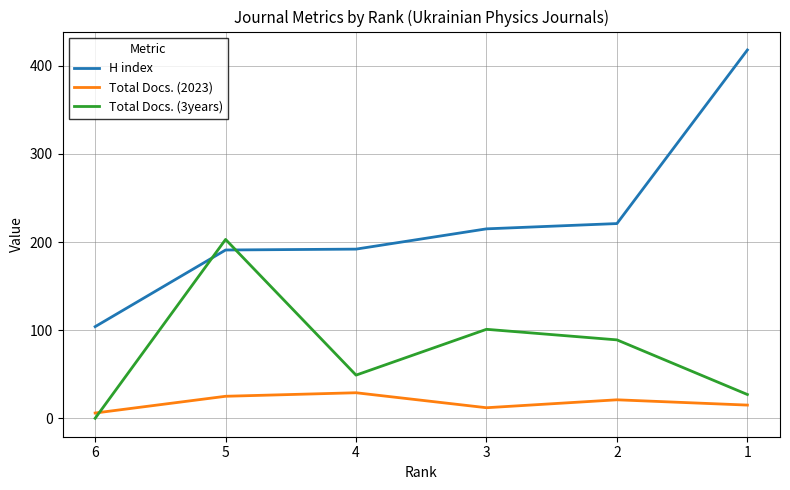

What is the value of the Total Docs. (3years) point at the 5th from the left?

89